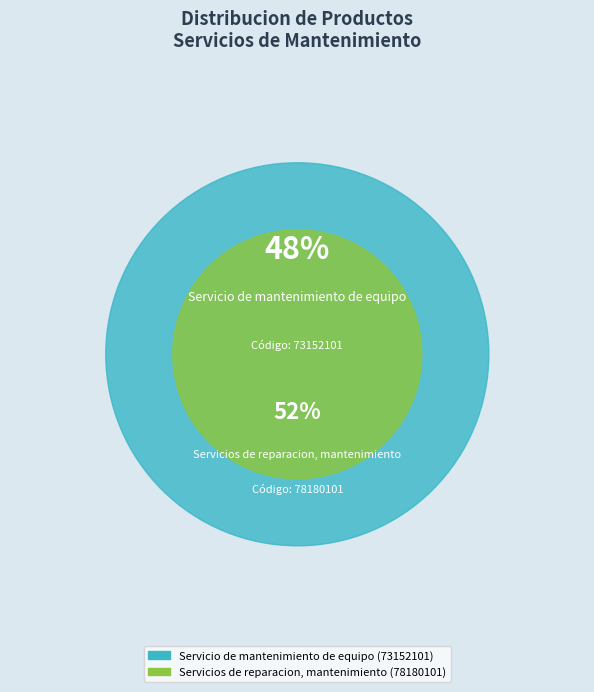

Combined, what portion of the pie is Servicio de mantenimiento de equipo and Servicios de reparacion, mantenimiento?

100.0%